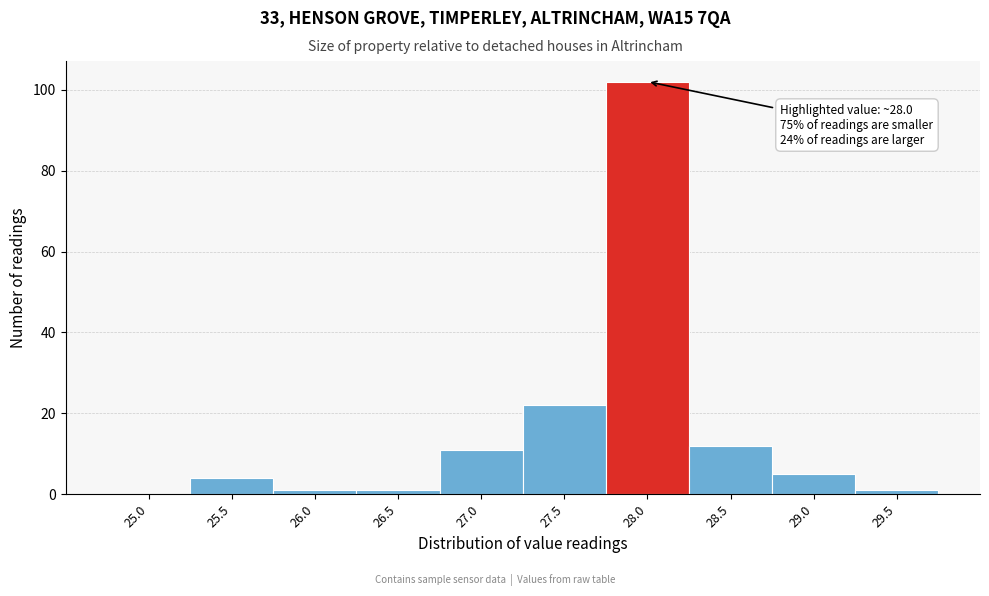

Where is the data nearest to the value 51?

27.5